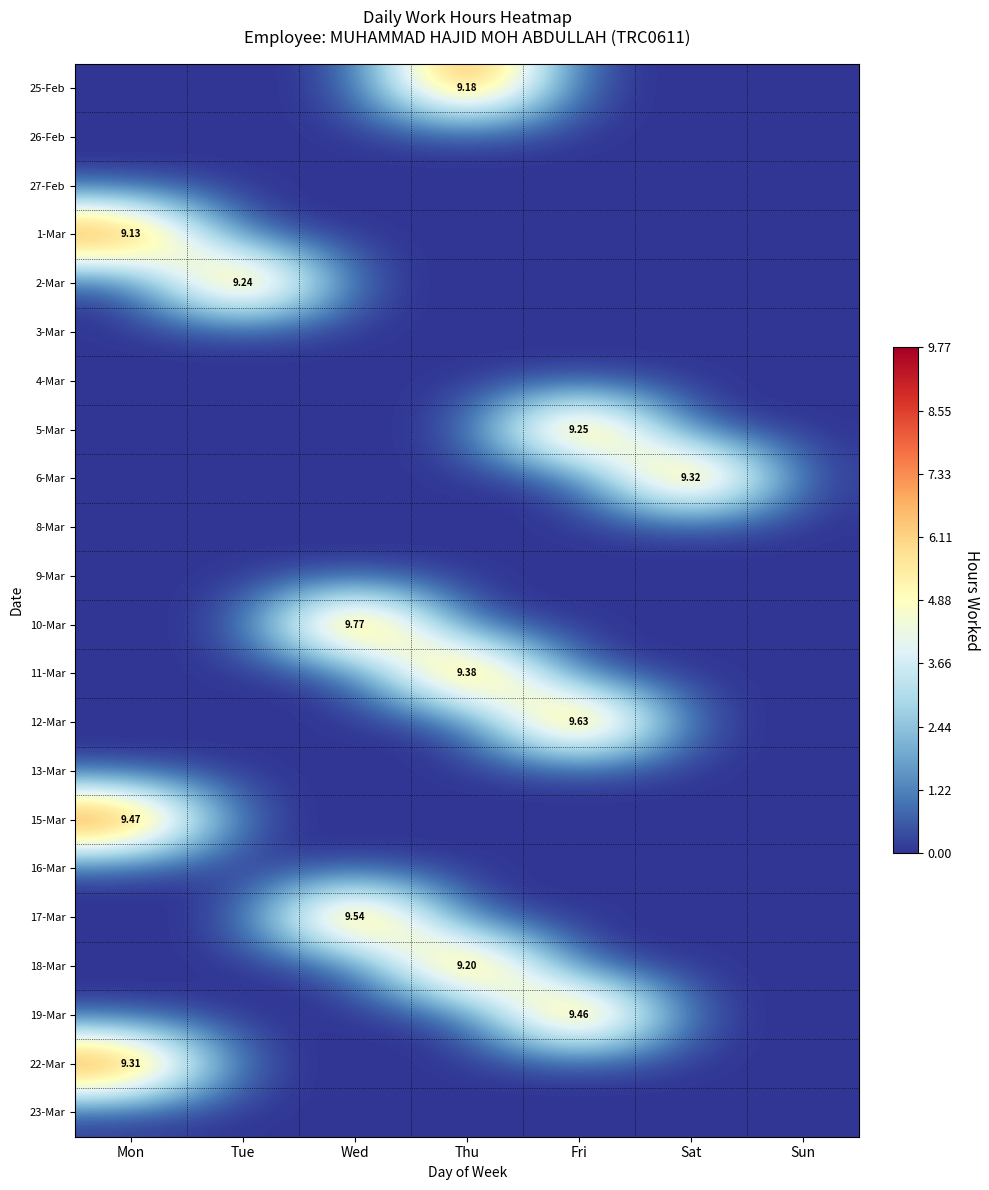

List the series in order of their peak value, highest first.

10-Mar, 12-Mar, 17-Mar, 15-Mar, 19-Mar, 11-Mar, 6-Mar, 22-Mar, 5-Mar, 2-Mar, 18-Mar, 25-Feb, 1-Mar, 26-Feb, 27-Feb, 3-Mar, 4-Mar, 8-Mar, 9-Mar, 13-Mar, 16-Mar, 23-Mar